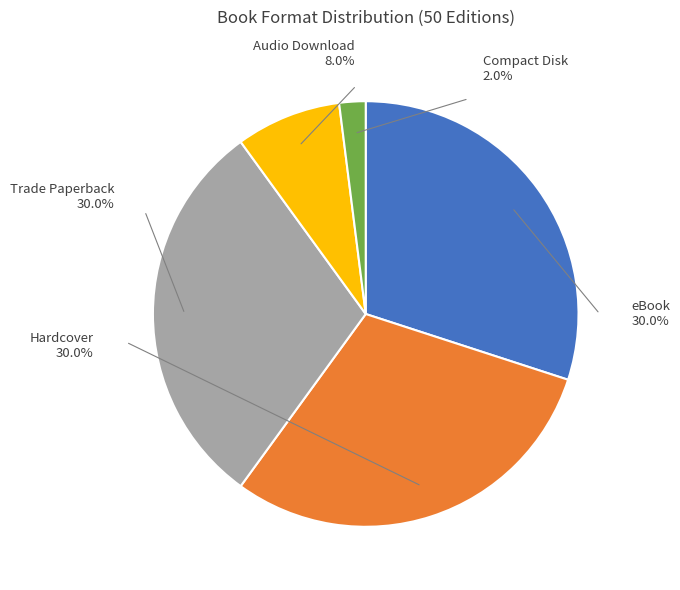

Combined, do eBook and Hardcover account for over 50%?

Yes